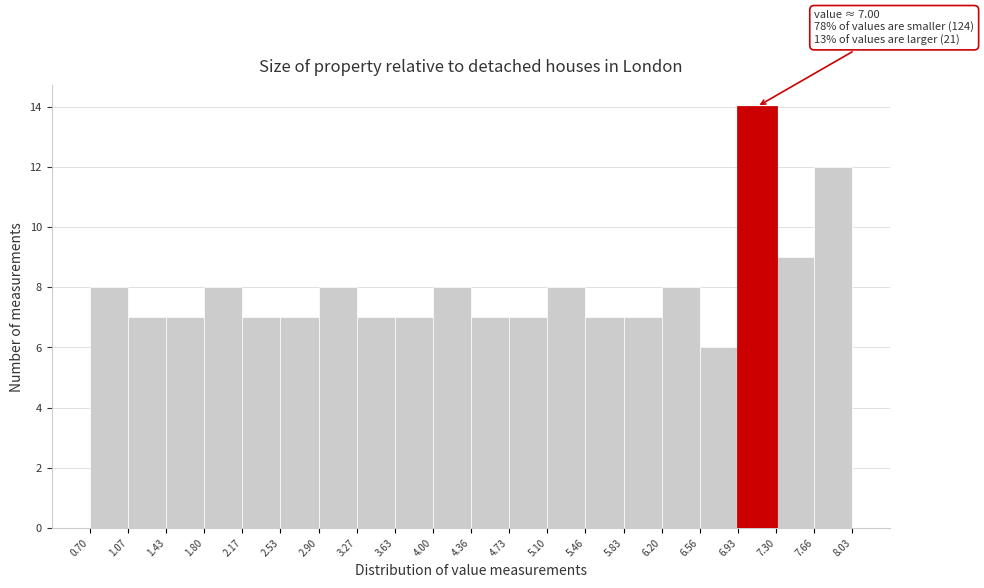

Over which range of the x-axis is the bar tallest?

6.93 to 7.30